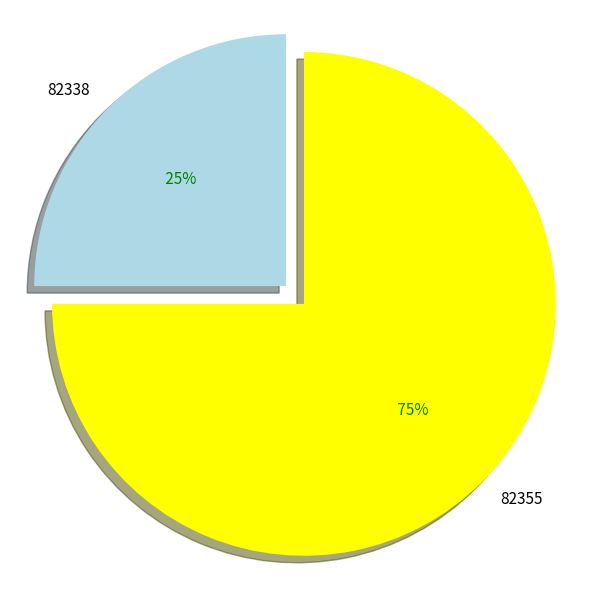

Between 82355 and 82338, which is larger?

82355